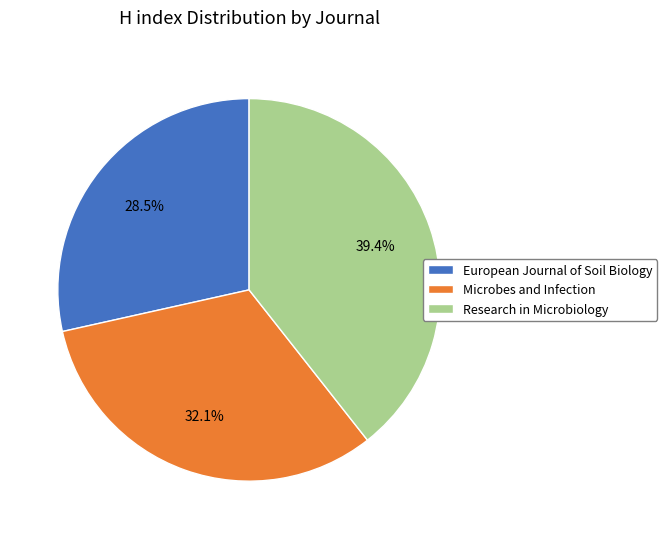

Is there a majority slice in this chart?

No